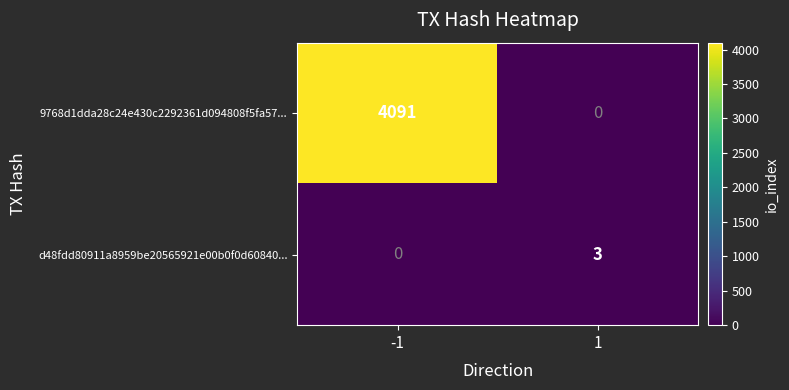

What is the spread (max minus min) of values at 1?

3